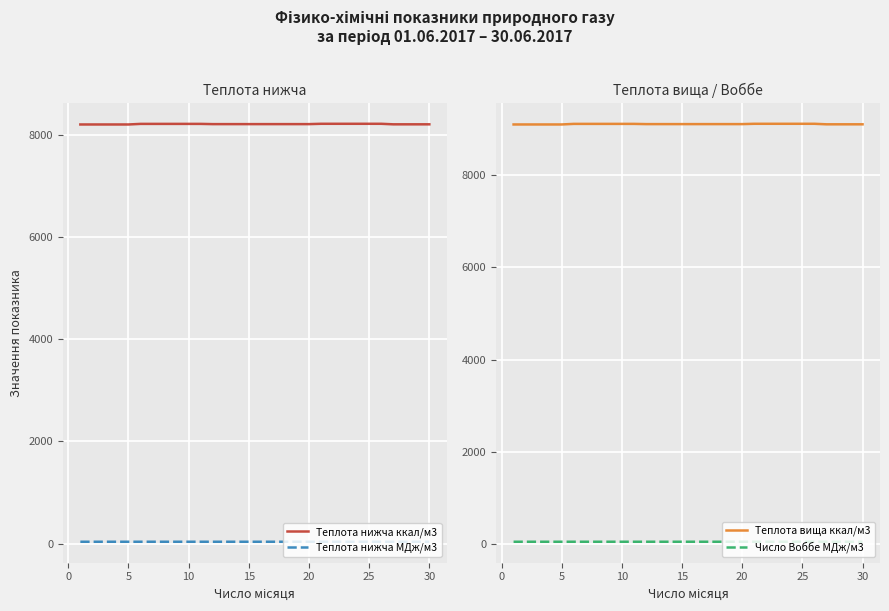

What is the highest value of the Теплота нижча ккал/м3 series?

8226.6